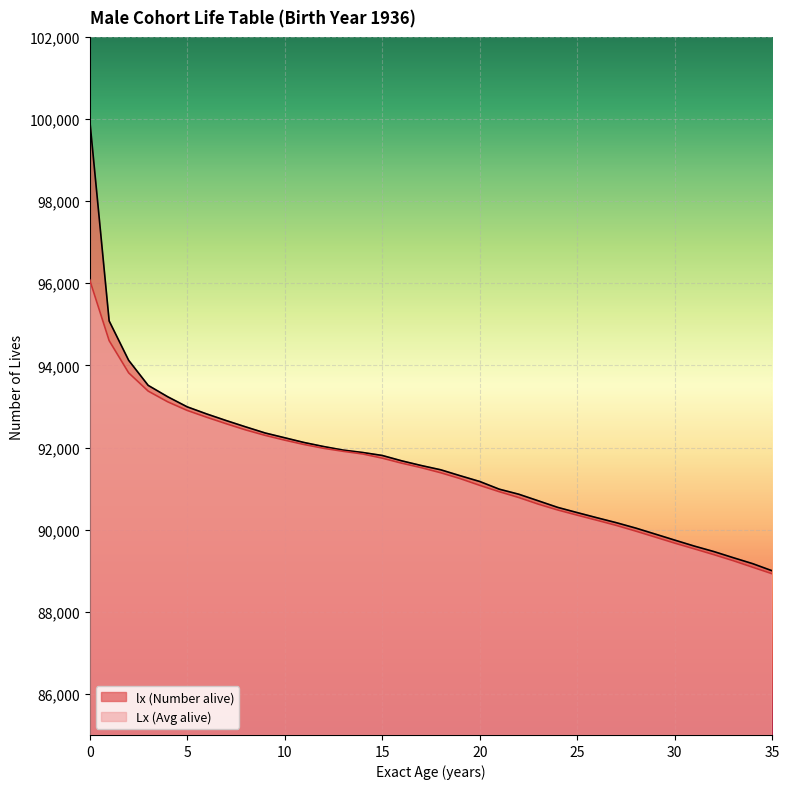

Is it true that lx (Number alive) equals 20142 at 5?

False